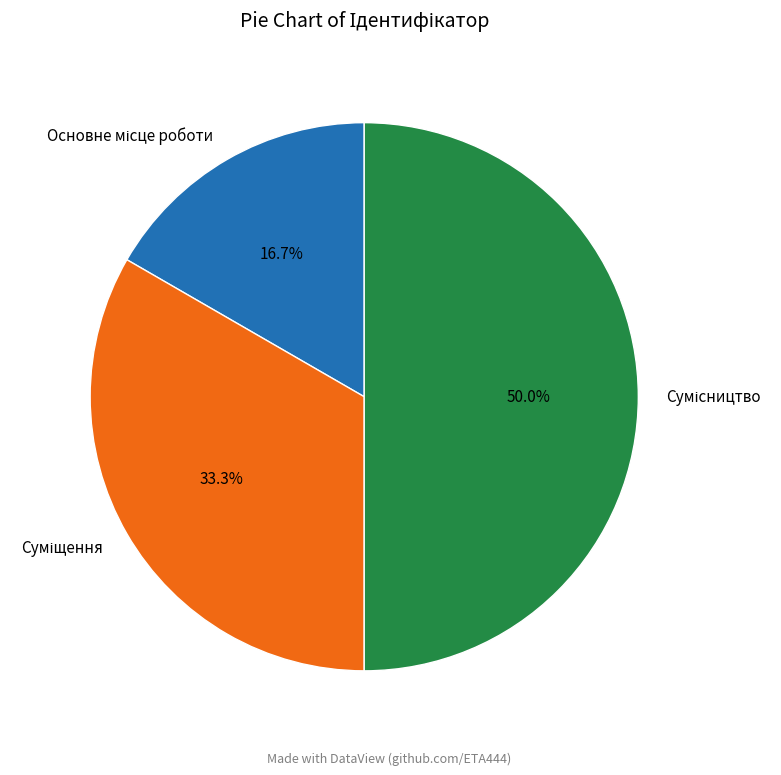

True or false: Сумісництво accounts for 60% of the total.

False